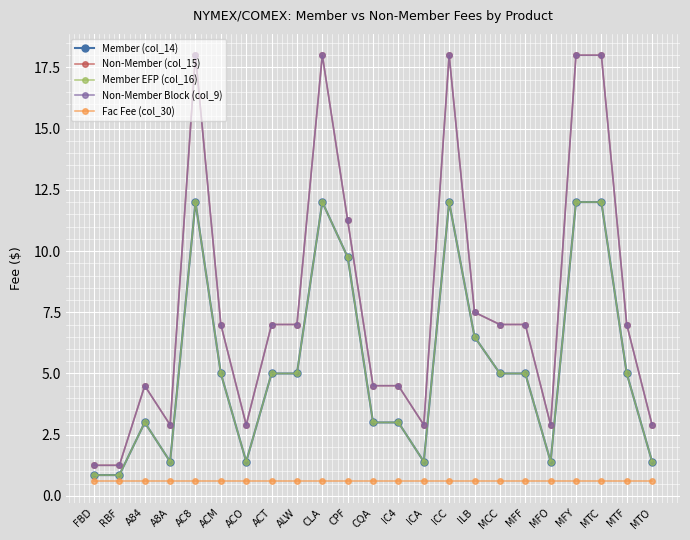

Does the chart have visible grid lines?

Yes